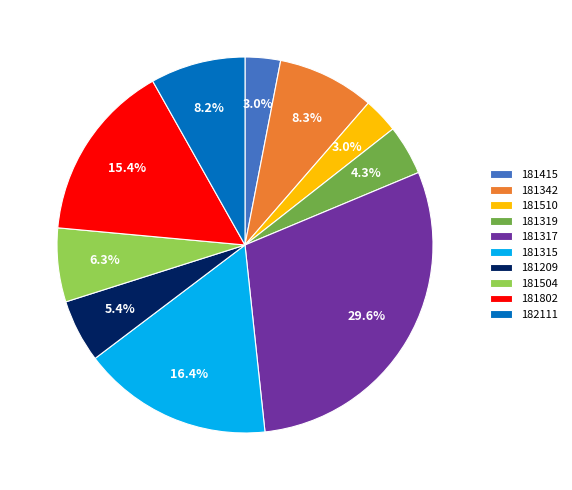

How many slices are in this pie chart?

10